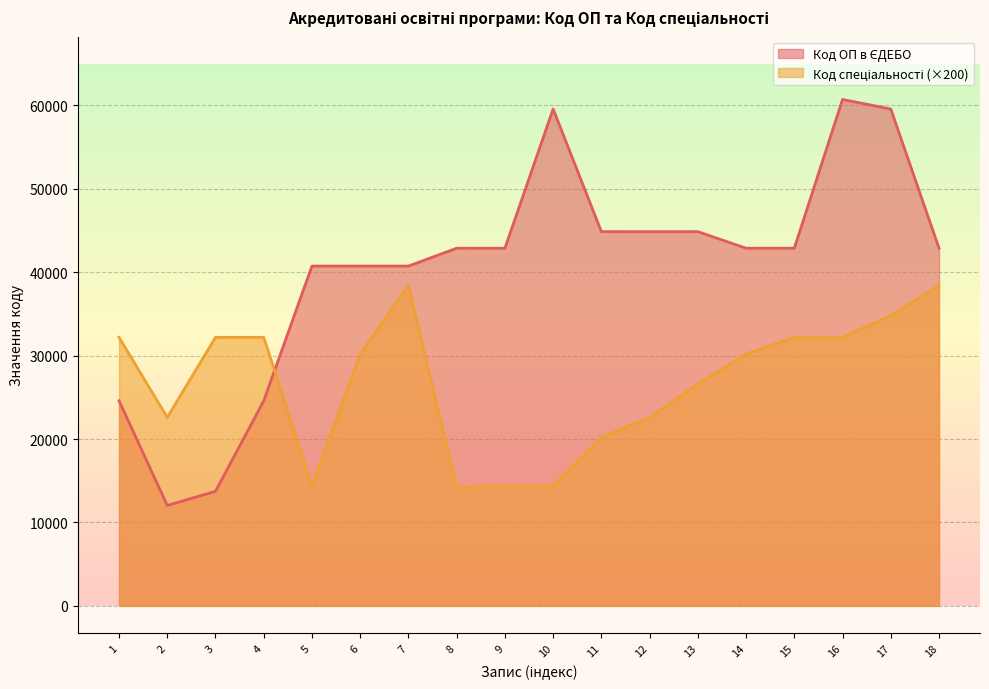

What is the total value across all series at 15?

75089